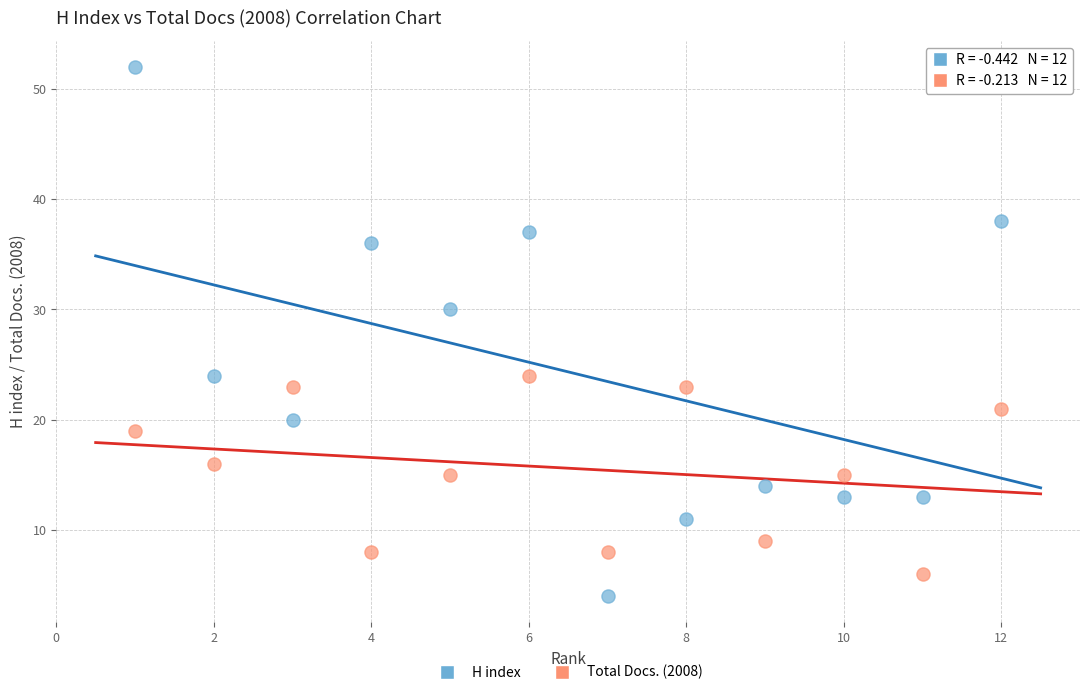

Across all data points, what is the range of Y values (max minus min)?

48